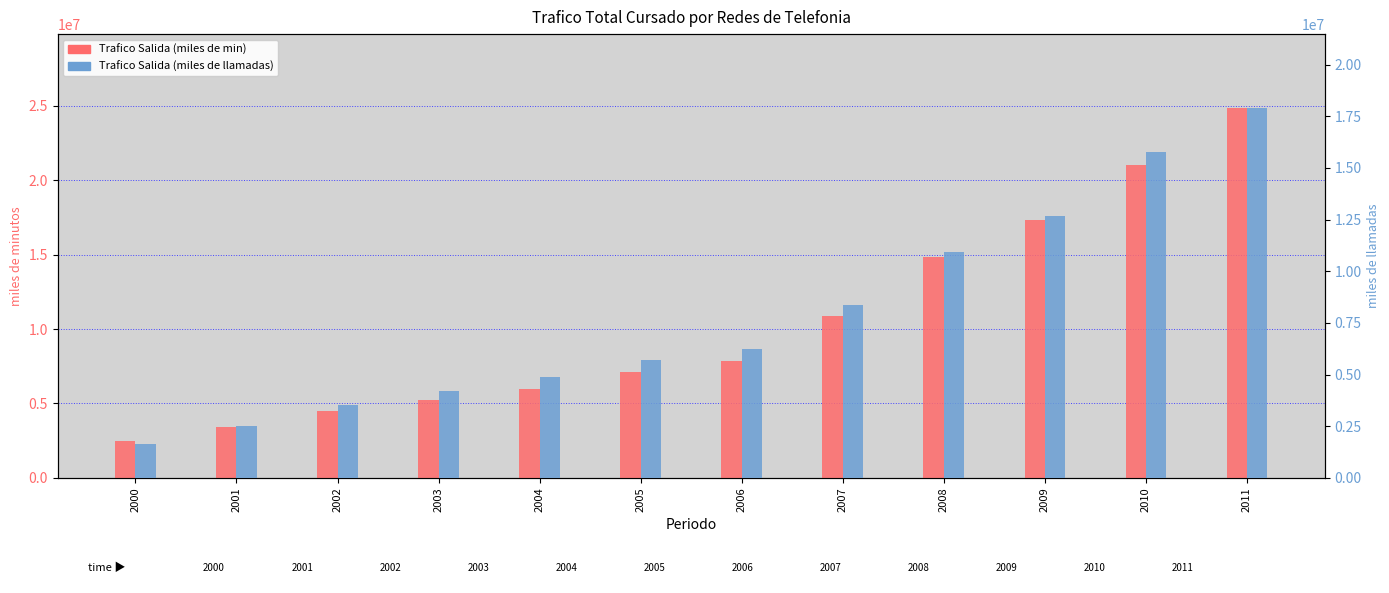

At how many categories does at least one series exceed 18447239?

2